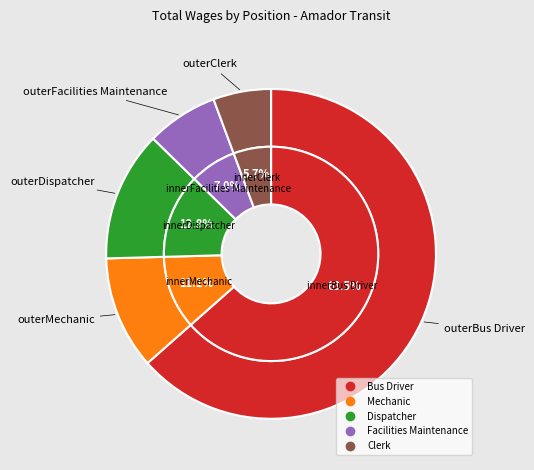

How much of the chart is everything except Dispatcher?

87.2%